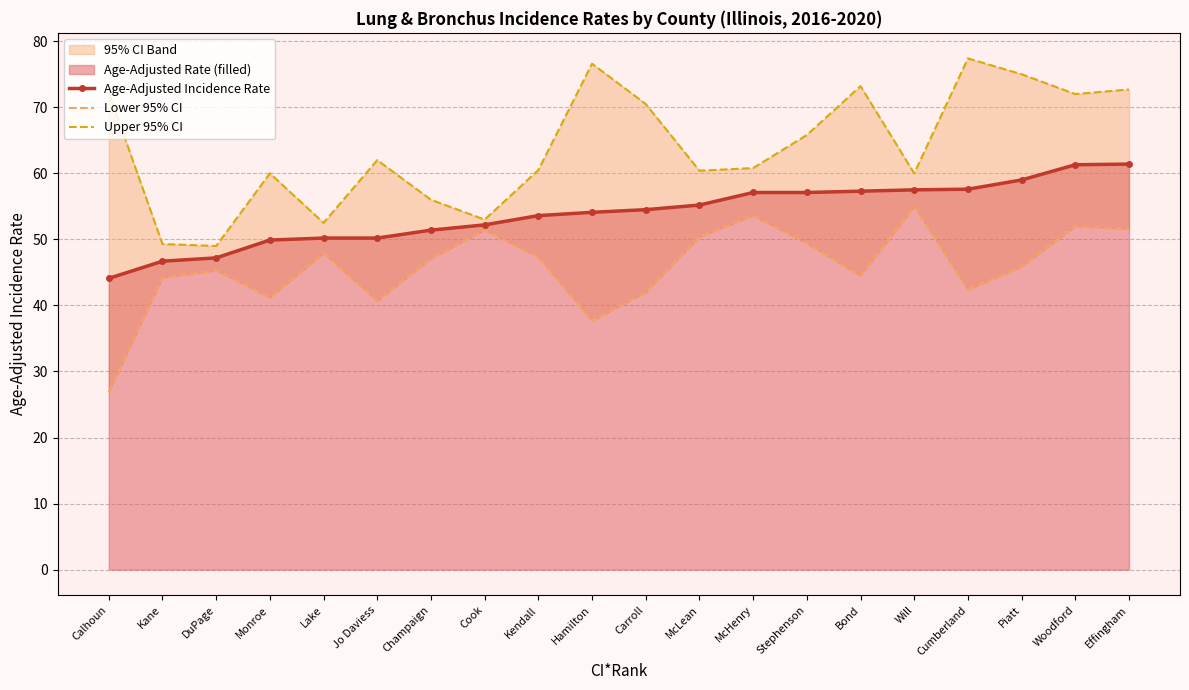

Does the chart have visible grid lines?

Yes